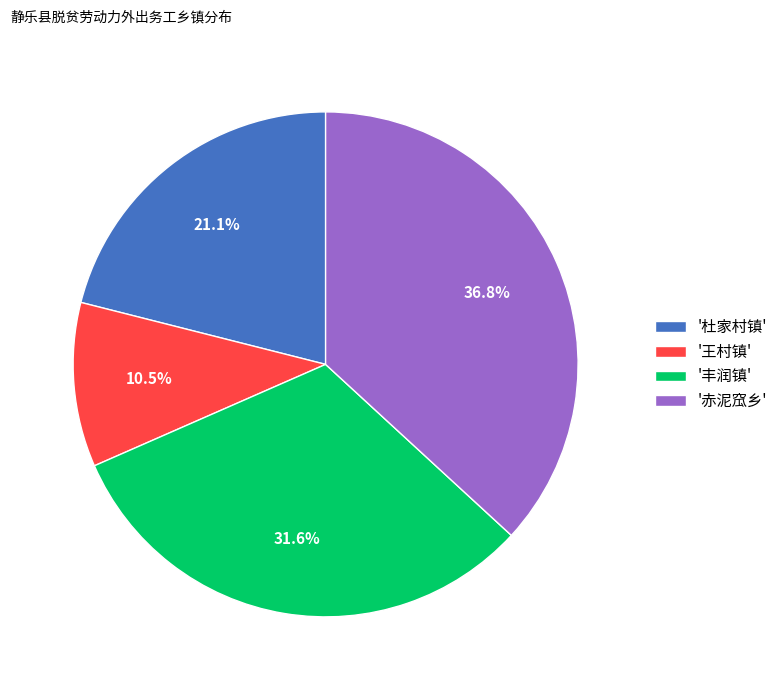

Does any single category account for the majority?

No